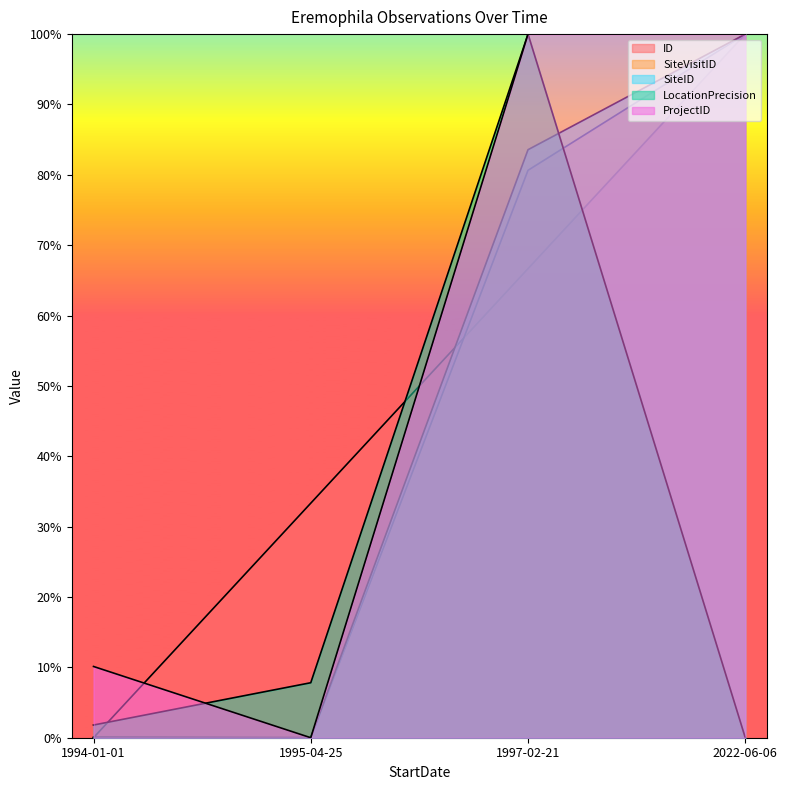

What are all the series names shown in the legend?

ID, SiteVisitID, SiteID, LocationPrecision, ProjectID